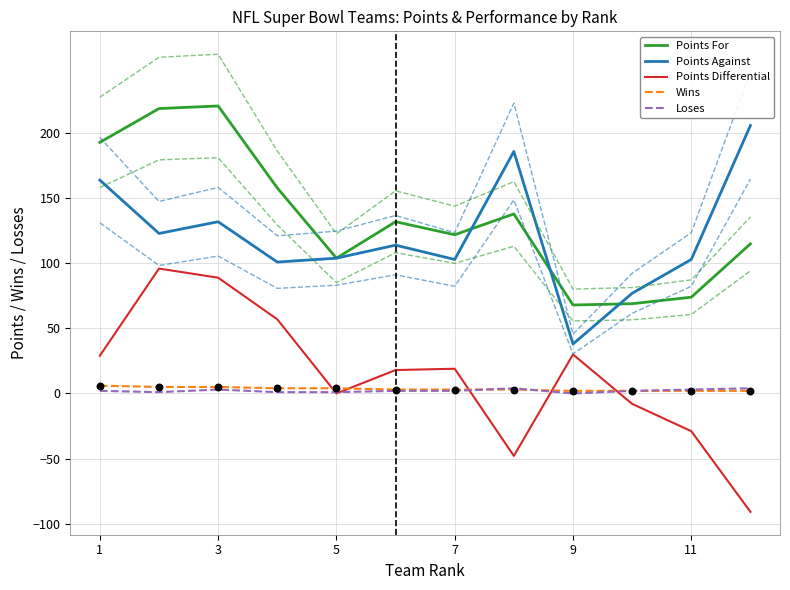

Which series has the widest spread of Y values?

Points Differential